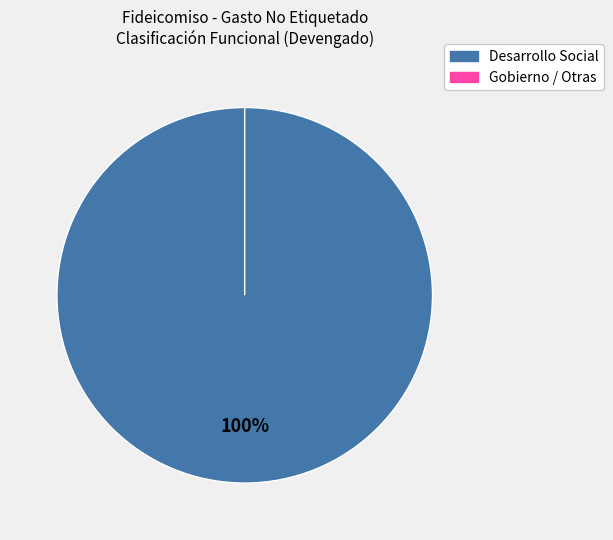

What is the change in value from Desarrollo Social to Gobierno / Otras?

-243255.2